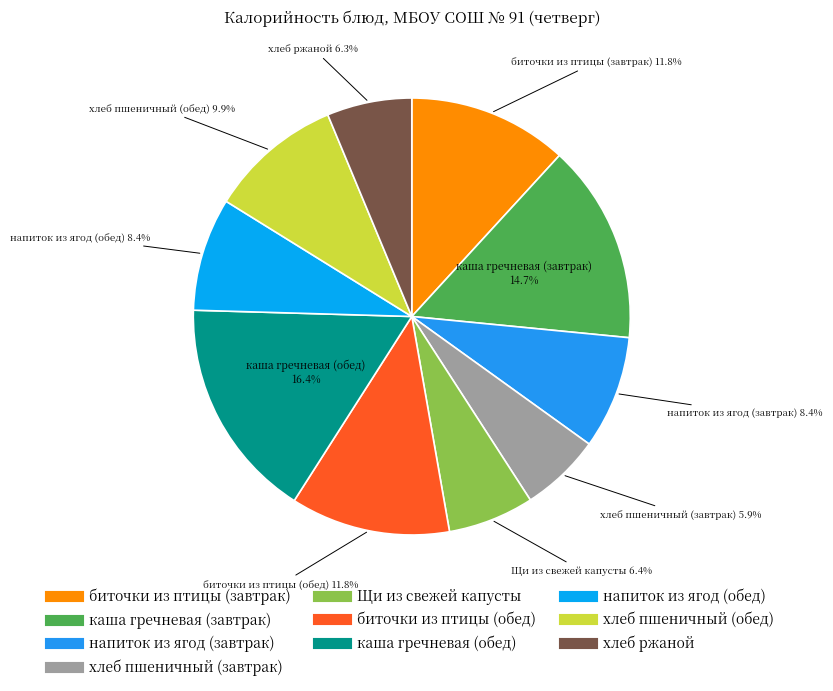

What percentage is the каша гречневая (обед) slice, to the nearest percent?

16%